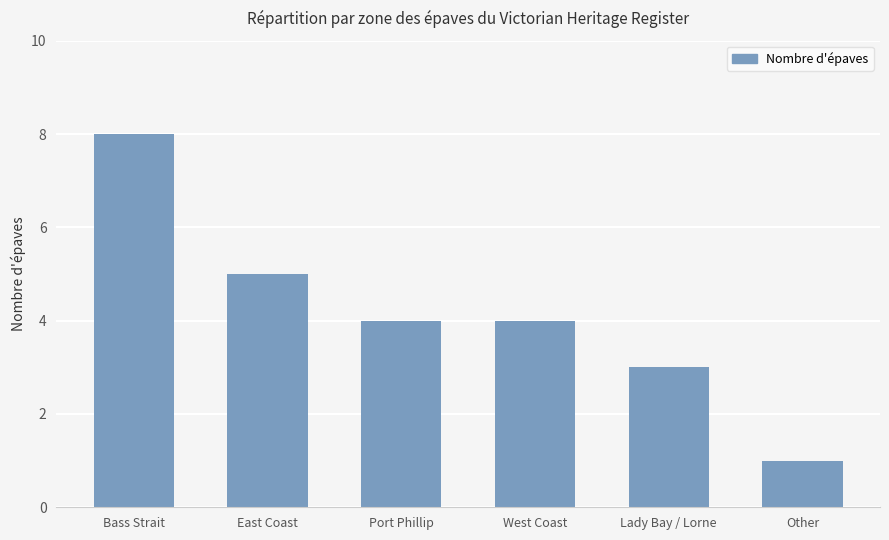

True or false: the data shows 1 at Lady Bay / Lorne.

False